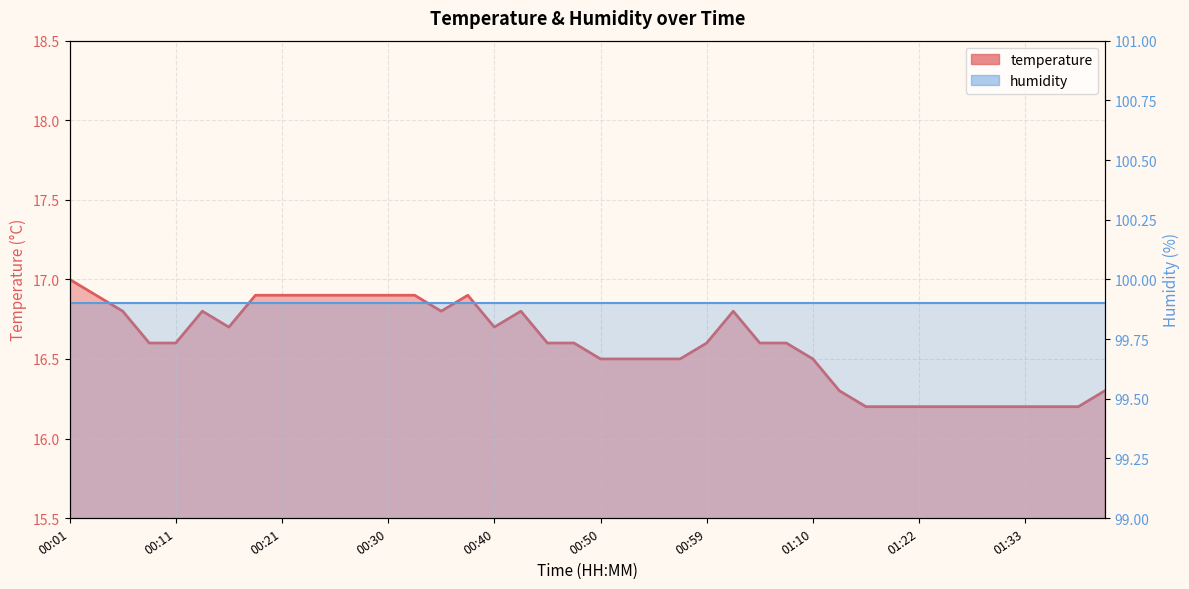

Reading left to right, what are all the values shown in this chart?

temperature: 17.0	16.9	16.8	16.6	16.6	16.8	16.7	16.9	16.9	16.9	16.9	16.9	16.9	16.9	16.8	16.9	16.7	16.8	16.6	16.6	16.5	16.5	16.5	16.5	16.6	16.8	16.6	16.6	16.5	16.3	16.2	16.2	16.2	16.2	16.2	16.2	16.2	16.2	16.2	16.3
humidity: 99.9	99.9	99.9	99.9	99.9	99.9	99.9	99.9	99.9	99.9	99.9	99.9	99.9	99.9	99.9	99.9	99.9	99.9	99.9	99.9	99.9	99.9	99.9	99.9	99.9	99.9	99.9	99.9	99.9	99.9	99.9	99.9	99.9	99.9	99.9	99.9	99.9	99.9	99.9	99.9